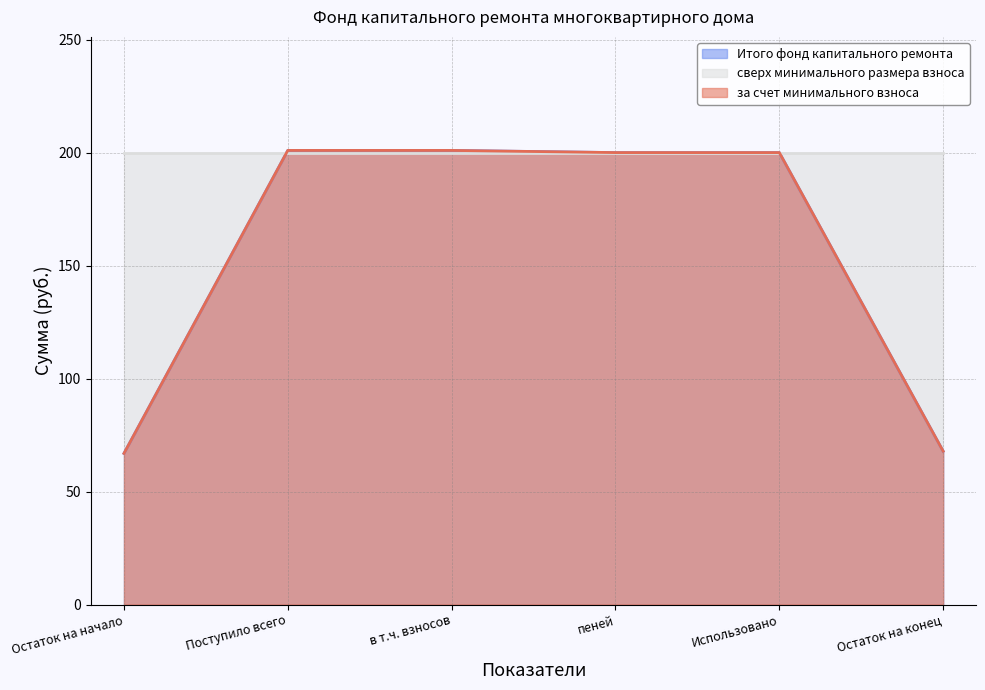

Is it true that Итого фонд капитального ремонта equals 201.0 at Поступило всего?

True